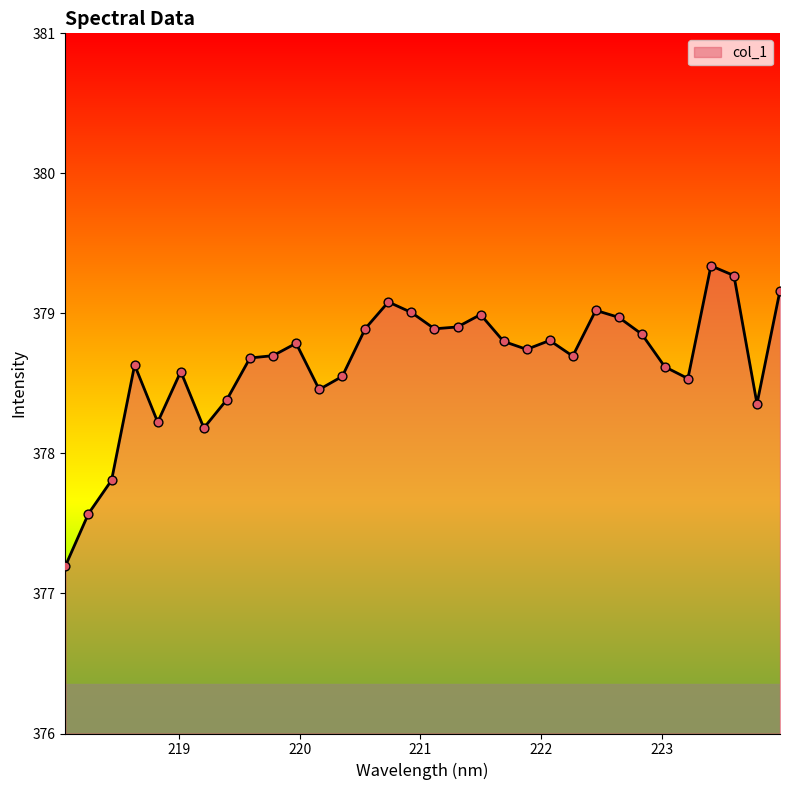

What is the difference between the maximum and minimum values?

2.1